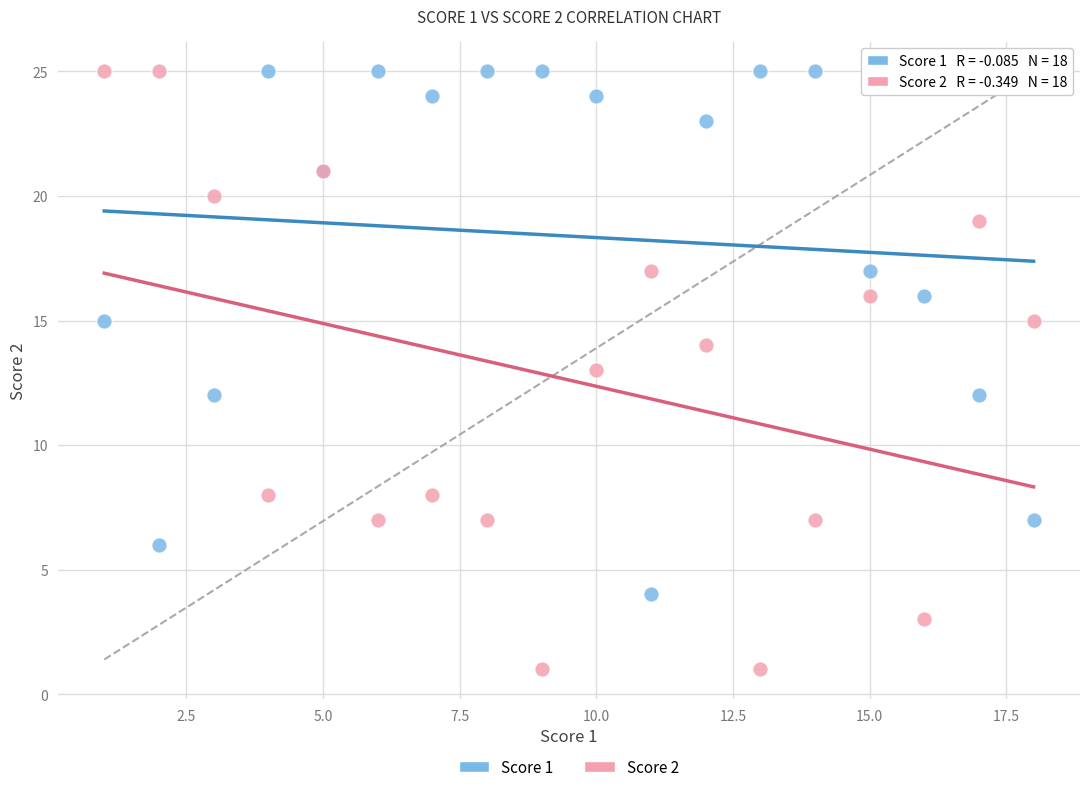

Which series reaches the minimum Y coordinate?

Score 2